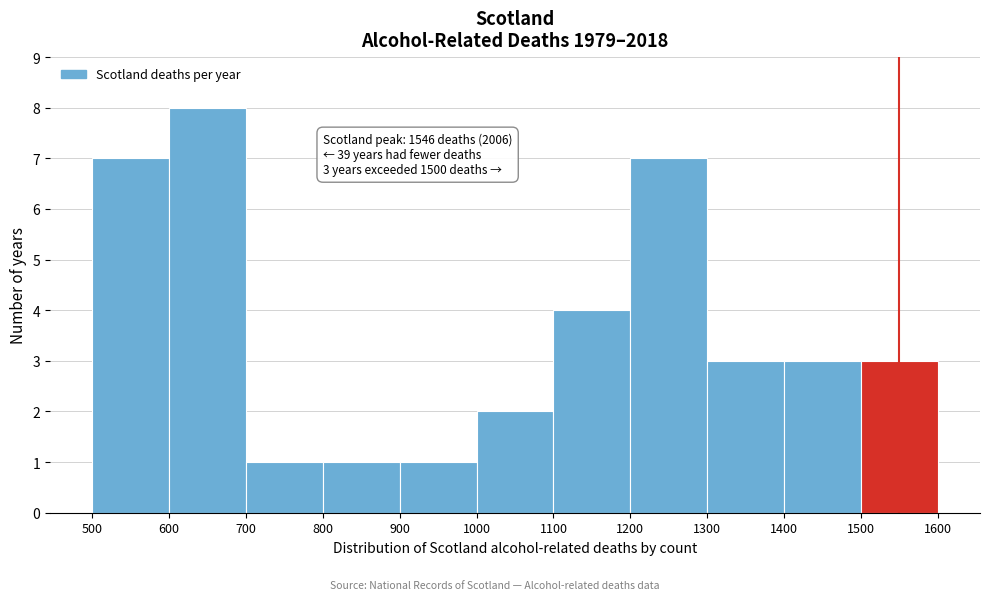

Over which range of the x-axis is the bar tallest?

600 to 700